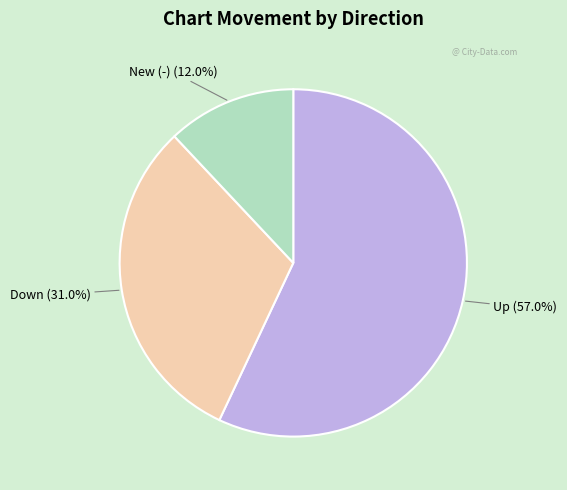

Rank the categories by value from highest to lowest.

Up, Down, New (-)